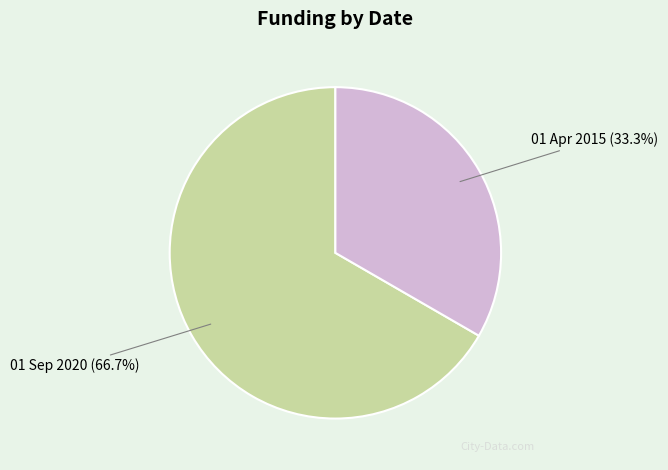

Count the number of slices in the pie.

2